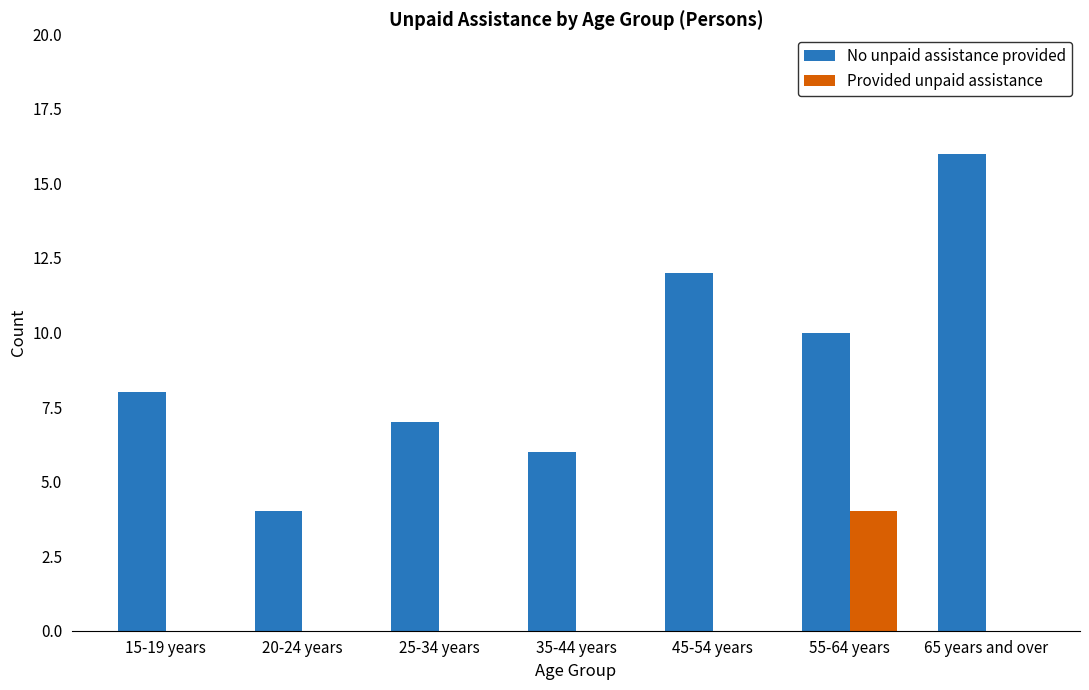

Which series has the largest total across all categories?

No unpaid assistance provided